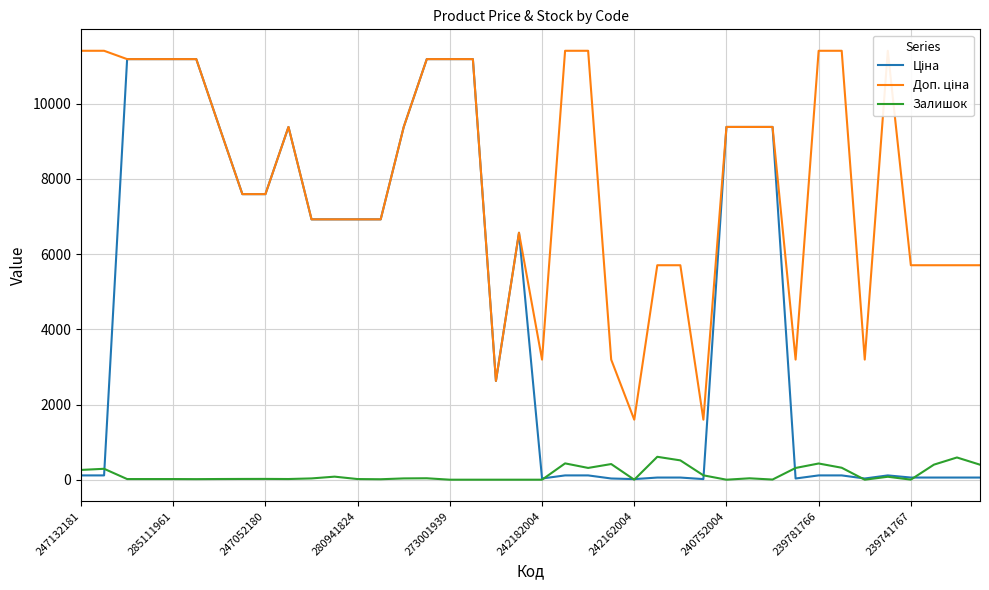

How many lines are shown in the chart?

3